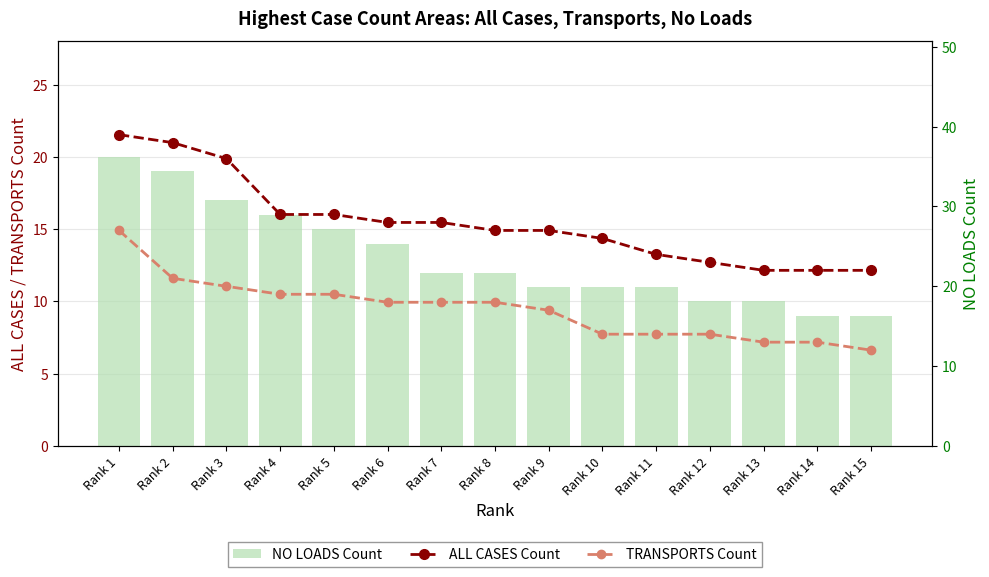

True or false: TRANSPORTS Count has a value of 18 at Rank 6.

True